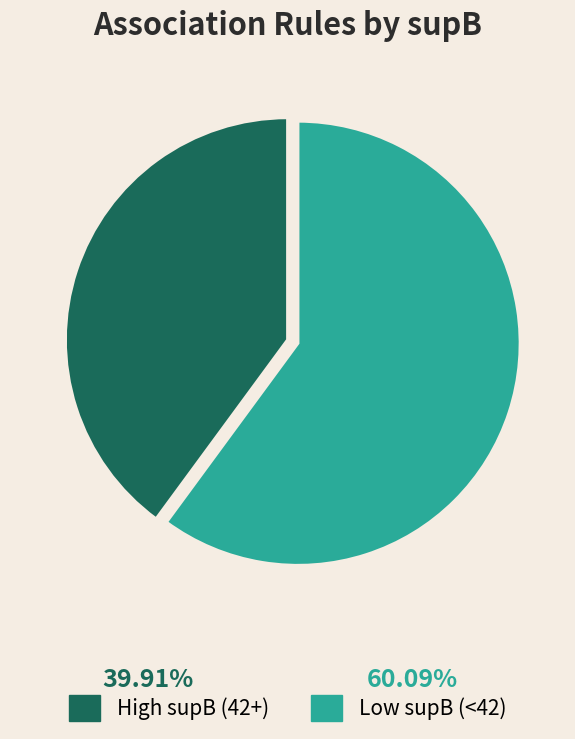

Combined, do High supB (42+) and Low supB (<42) account for over 50%?

Yes